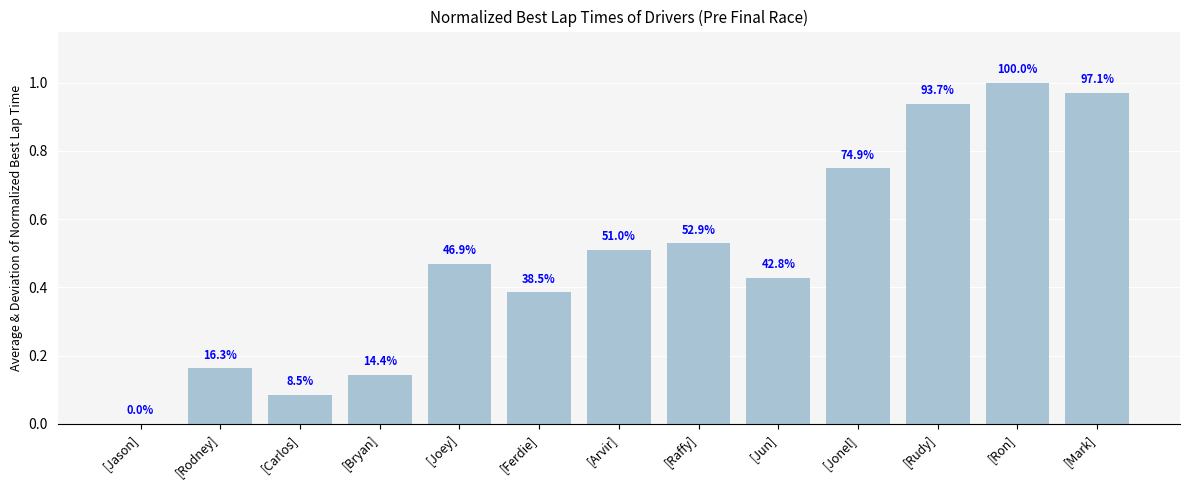

Are the bars horizontal?

No